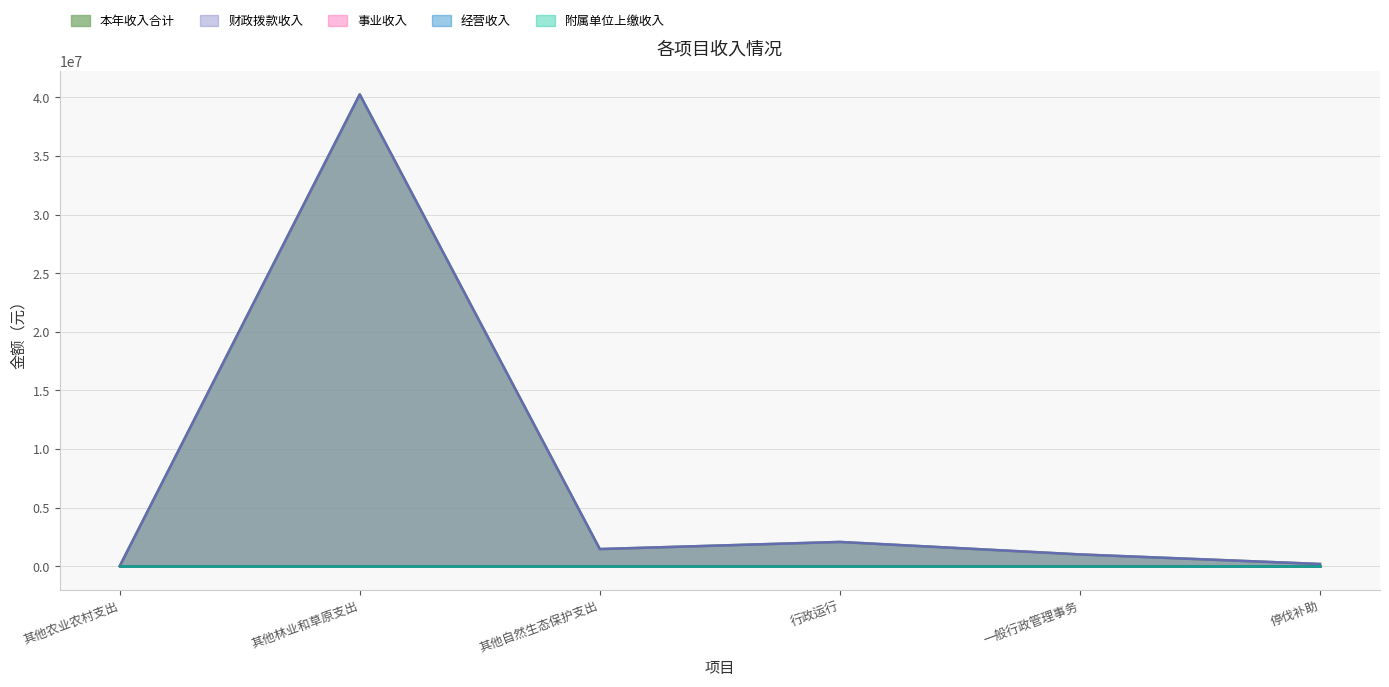

At how many categories does at least one series exceed 35129861?

1